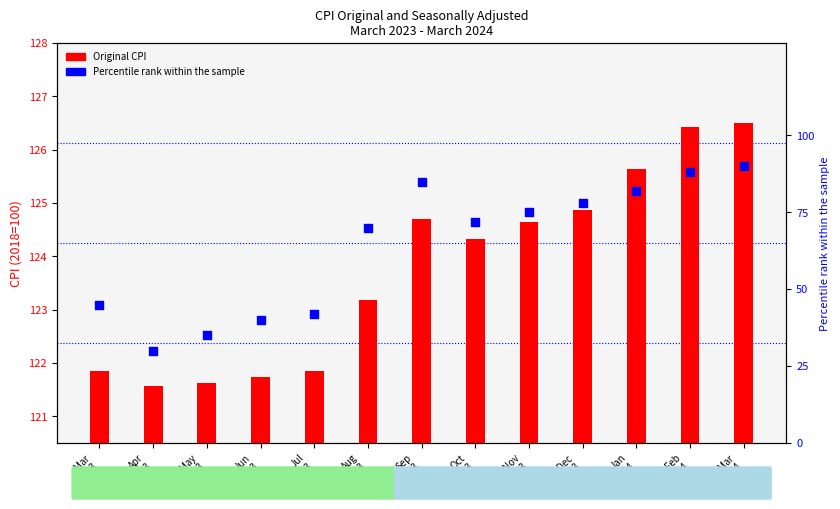

Which series has the largest total across all categories?

Original CPI